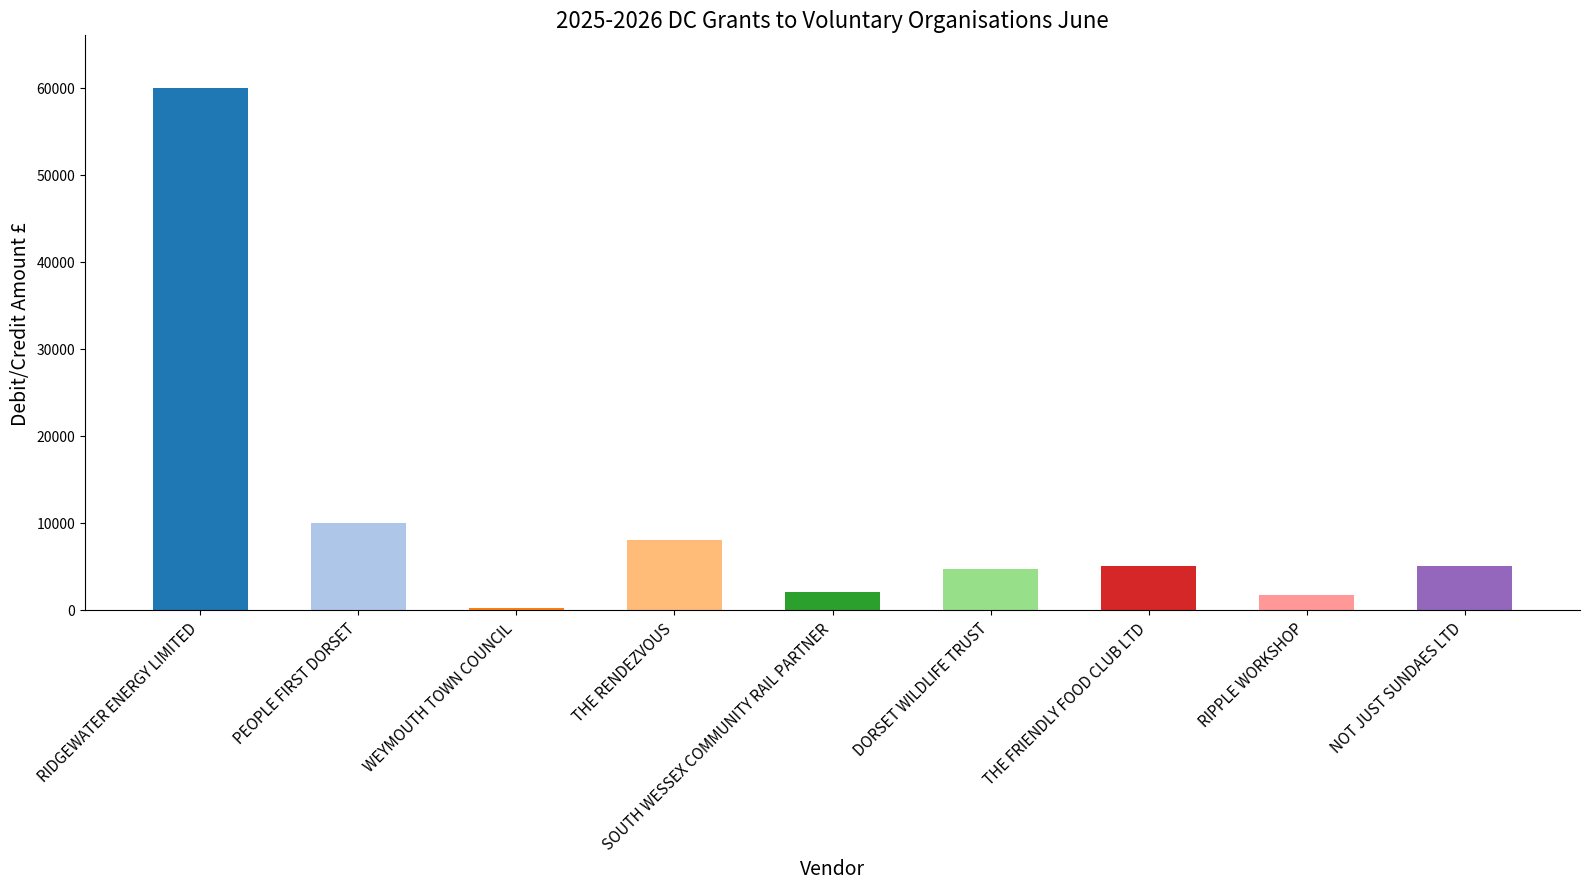

What is the maximum value shown in the chart?

60000